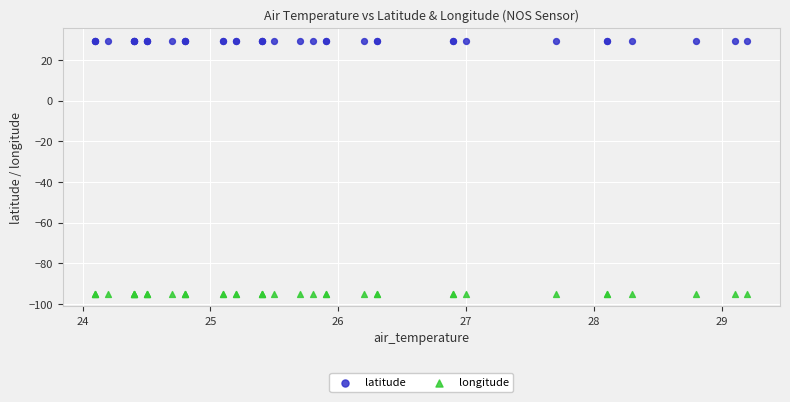

Which series contains the highest Y value?

latitude